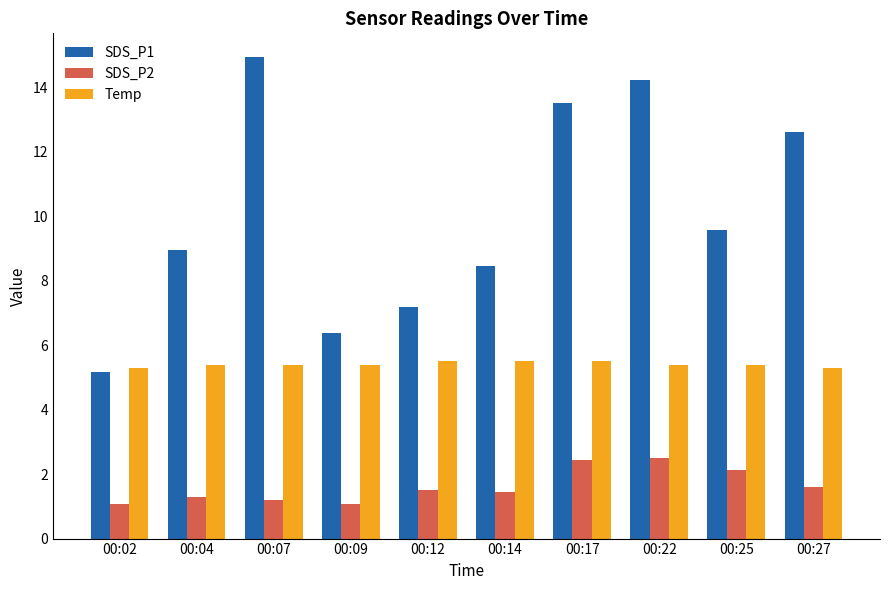

Rank the series by their average value, from lowest to highest.

SDS_P2, Temp, SDS_P1